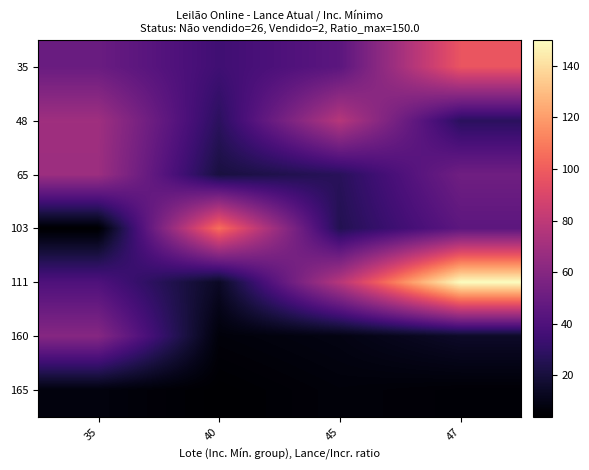

Count the number of categories in the chart.

4